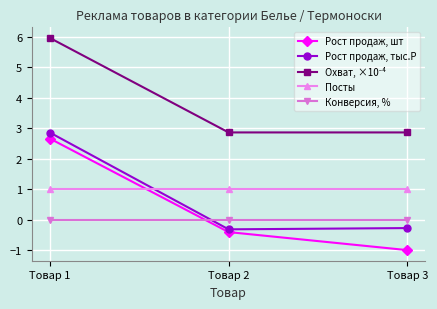

What is the minimum value shown in the chart?

-1.0